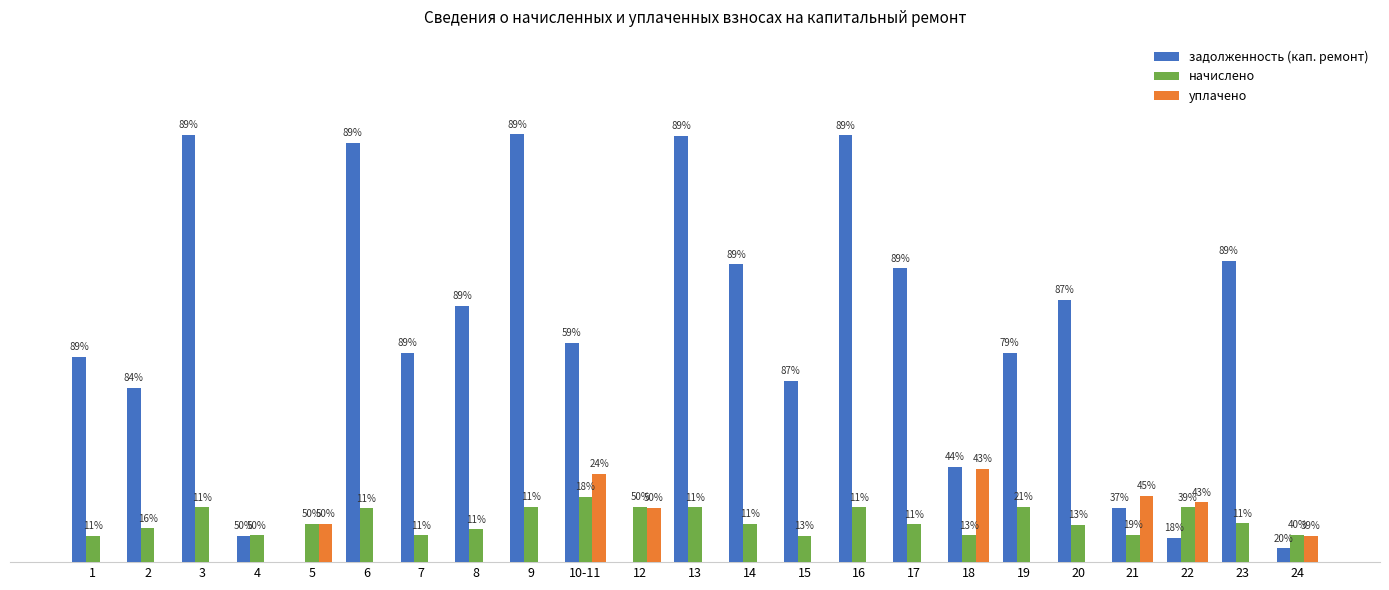

What position from the left is 14?

13